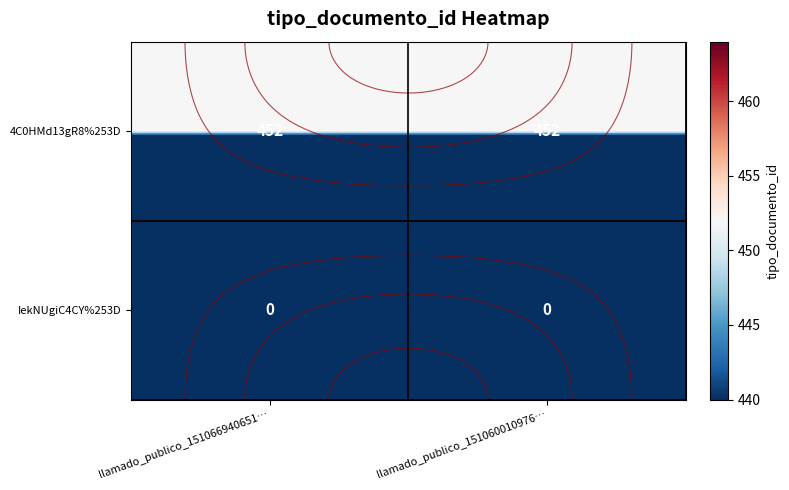

Between llamado_publico_151060010976… and llamado_publico_151066940651…, which is larger?

llamado_publico_151060010976…